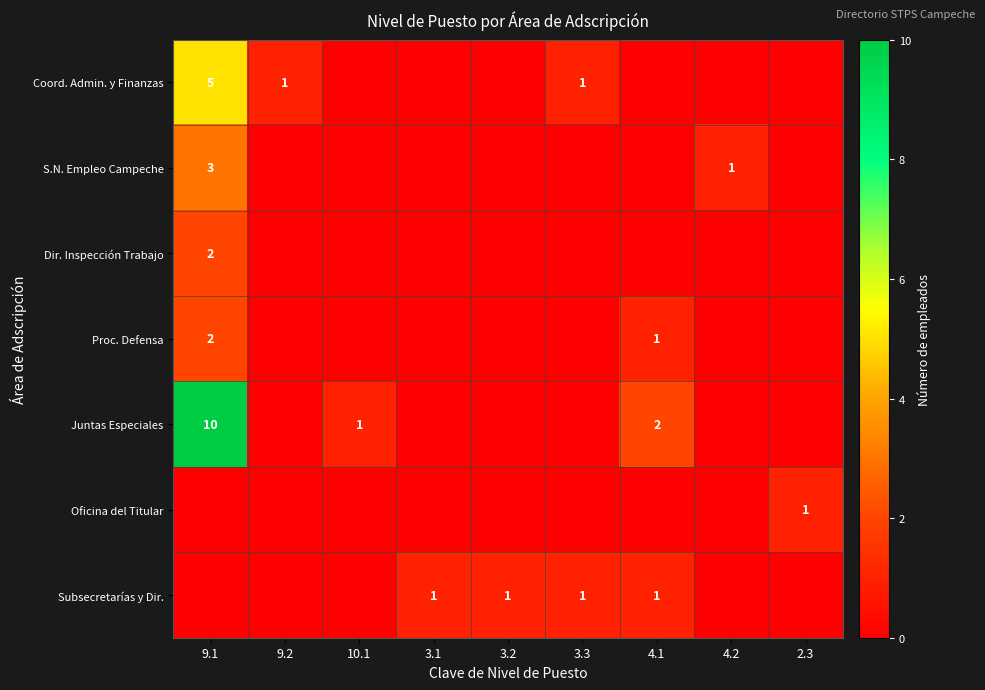

True or false: Juntas Especiales has a value of 1 at 4.1.

False